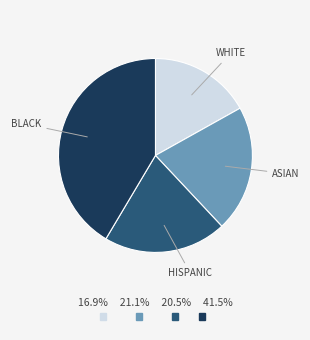

Which category has the biggest portion of the pie?

BLACK